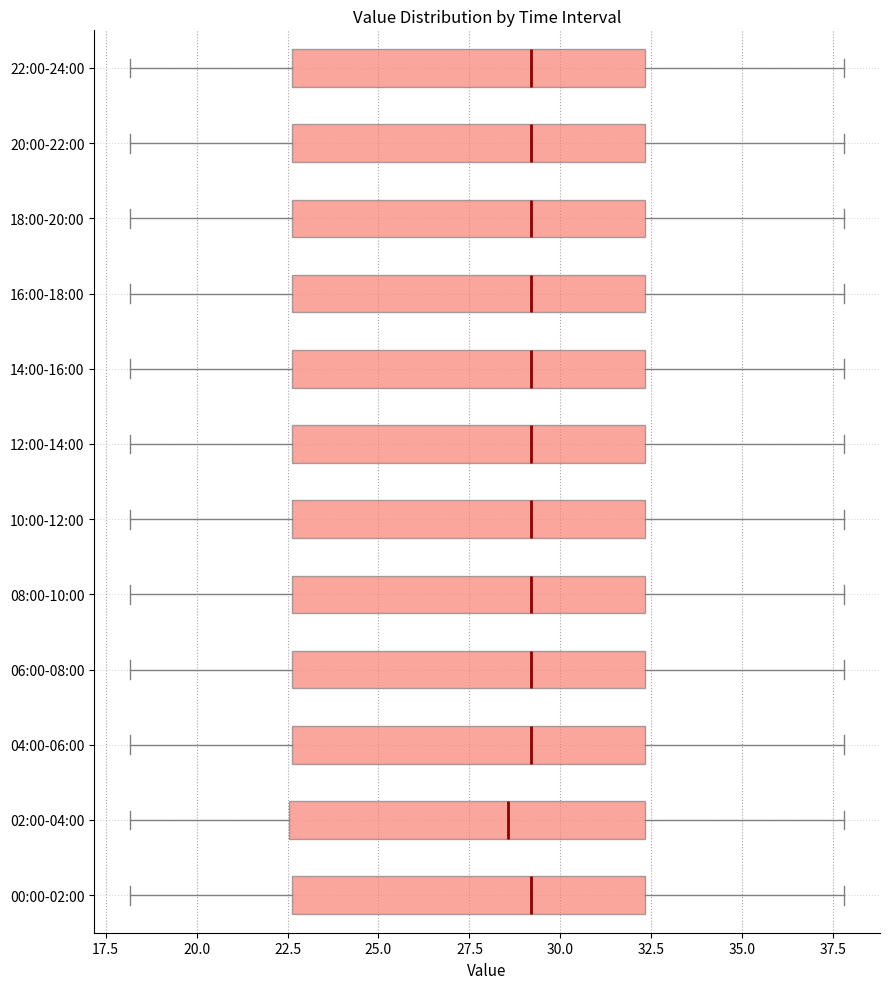

Reading bottom to top, transcribe this box plot: for each box, give where its median line is, the range the box spans, and where its two whiskers end, as read against the x-axis. The values are not printed on the chart, so give them approximately, as read against the axis.

00:00-02:00: median 29.0, box 22.5 to 32.5, whiskers 18.0 to 38.0
02:00-04:00: median 28.5, box 22.5 to 32.5, whiskers 18.0 to 38.0
04:00-06:00: median 29.0, box 22.5 to 32.5, whiskers 18.0 to 38.0
06:00-08:00: median 29.0, box 22.5 to 32.5, whiskers 18.0 to 38.0
08:00-10:00: median 29.0, box 22.5 to 32.5, whiskers 18.0 to 38.0
10:00-12:00: median 29.0, box 22.5 to 32.5, whiskers 18.0 to 38.0
12:00-14:00: median 29.0, box 22.5 to 32.5, whiskers 18.0 to 38.0
14:00-16:00: median 29.0, box 22.5 to 32.5, whiskers 18.0 to 38.0
16:00-18:00: median 29.0, box 22.5 to 32.5, whiskers 18.0 to 38.0
18:00-20:00: median 29.0, box 22.5 to 32.5, whiskers 18.0 to 38.0
20:00-22:00: median 29.0, box 22.5 to 32.5, whiskers 18.0 to 38.0
22:00-24:00: median 29.0, box 22.5 to 32.5, whiskers 18.0 to 38.0